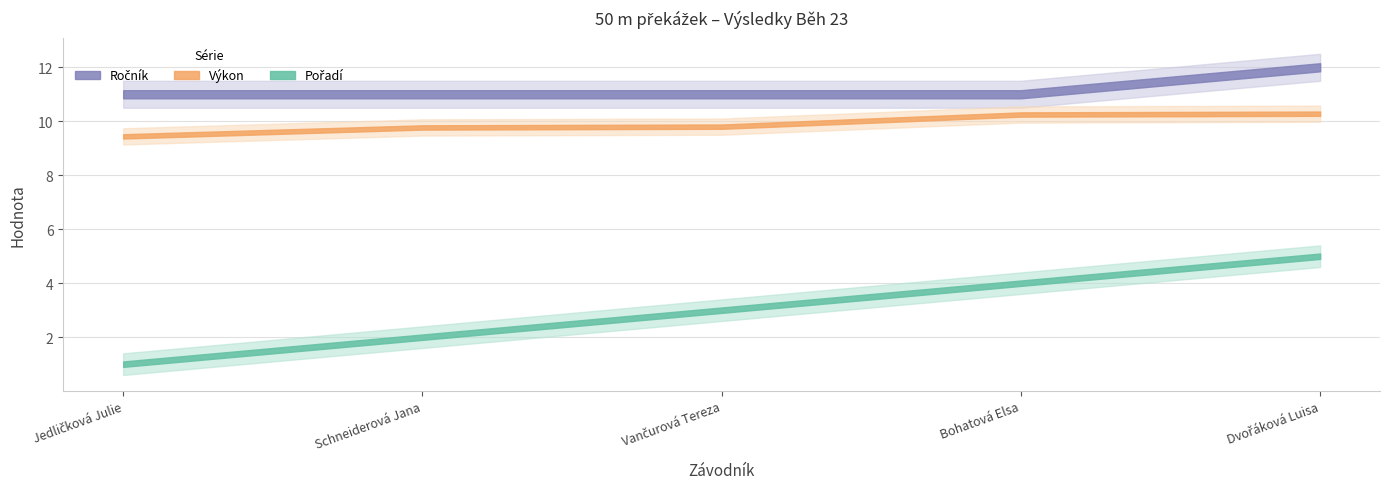

What is the difference between the Pořadí values at Jedličková Julie and Bohatová Elsa?

3.0